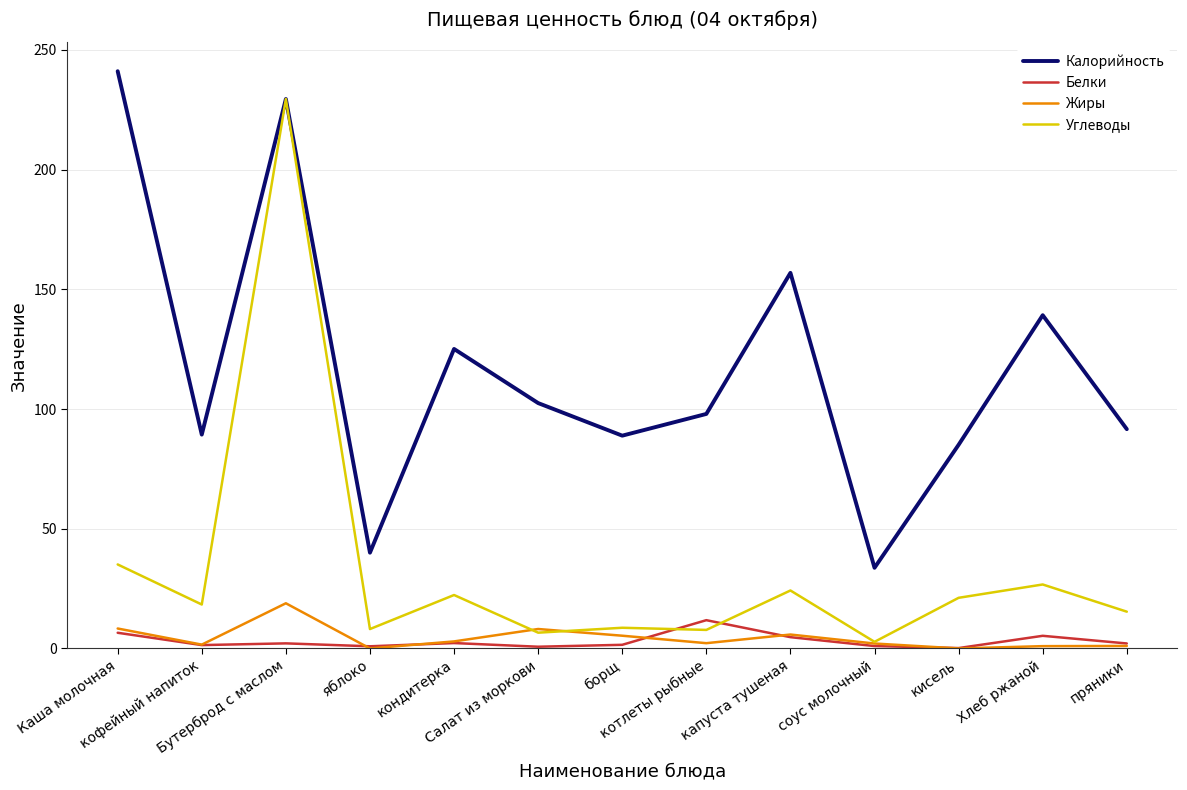

What position from the left is котлеты рыбные?

8